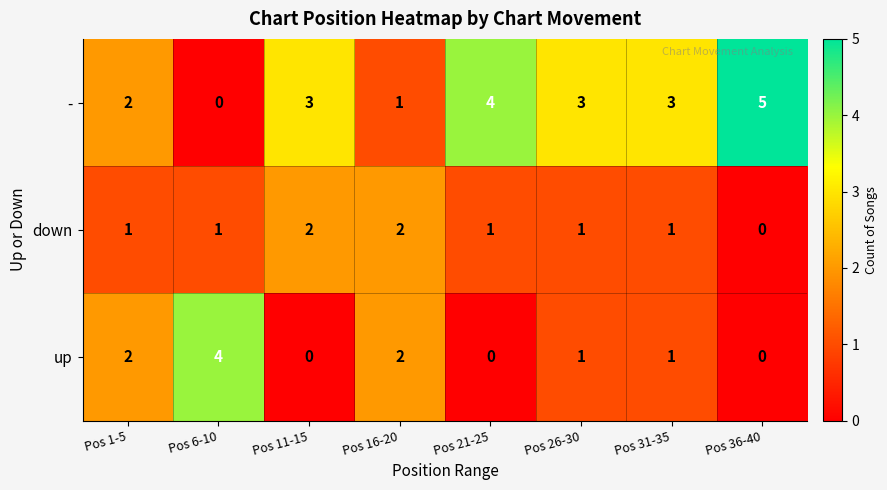

Between Pos 6-10 and Pos 16-20, which series saw the biggest shift?

up